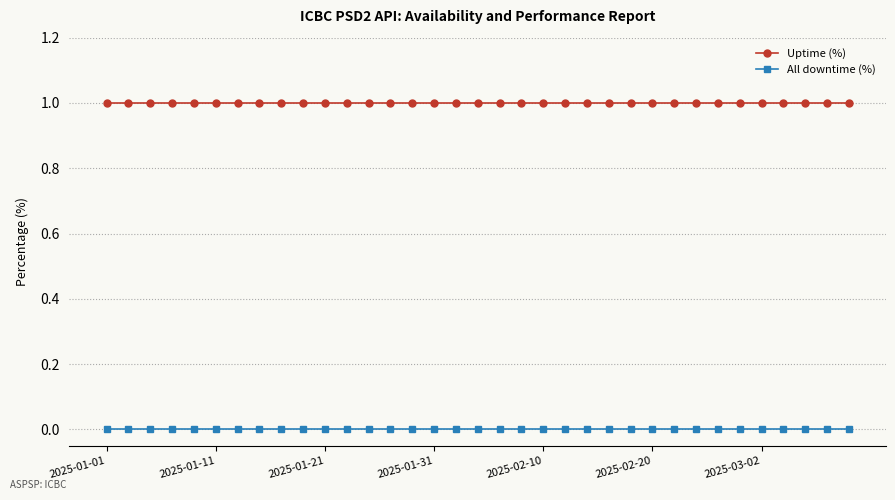

What is the value of the Uptime (%) point at the 17th from the left?

1